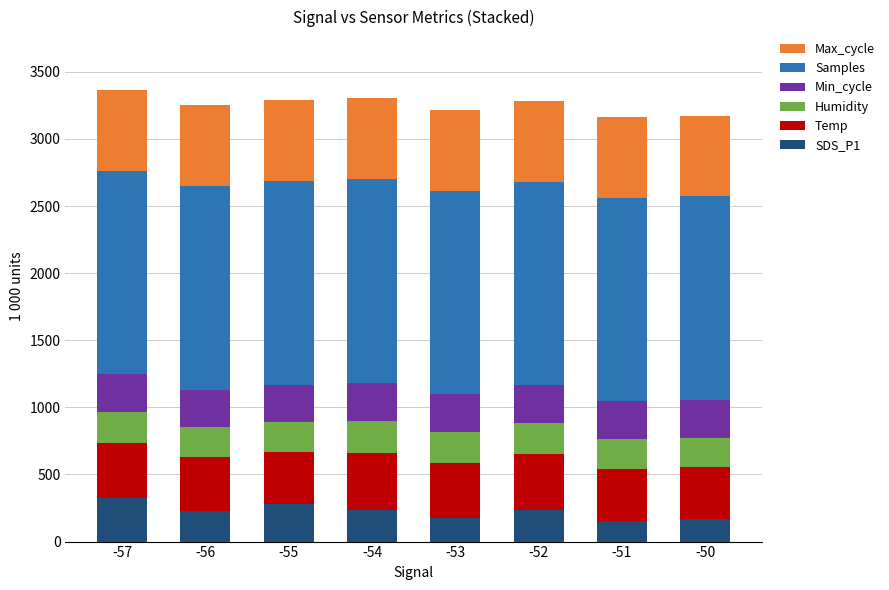

What is the total value across all series at -57?

3365.0